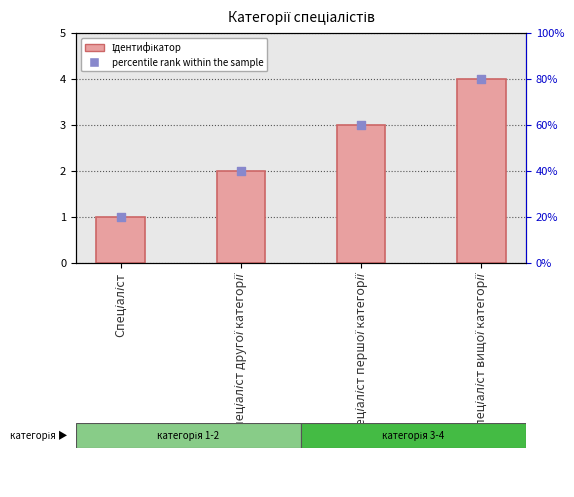

What are all the series names shown in the legend?

Ідентифікатор, percentile rank within the sample